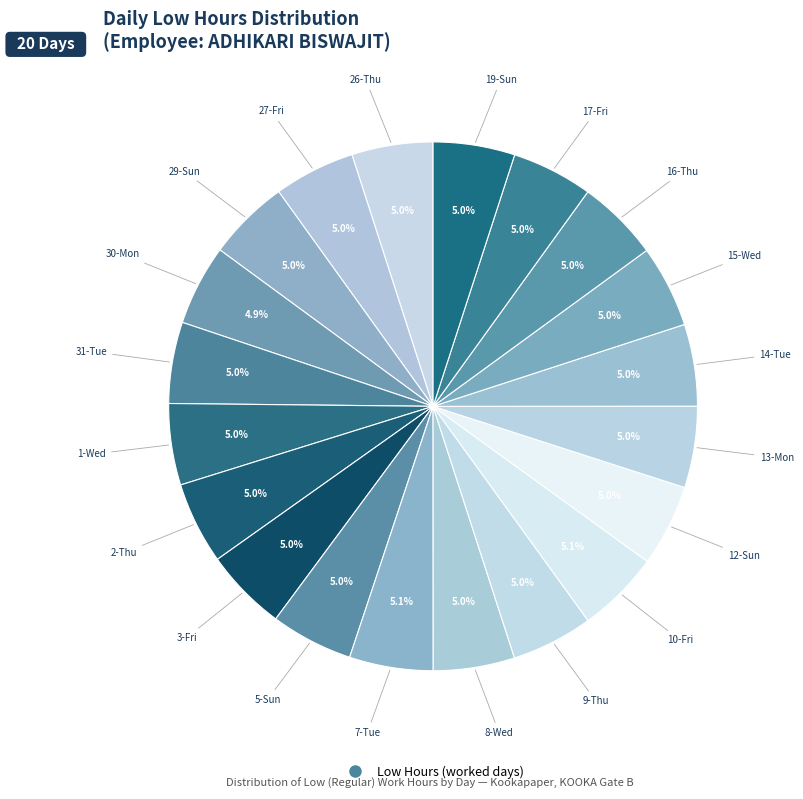

Rank the categories by value from highest to lowest.

7-Tue, 10-Fri, 3-Fri, 5-Sun, 15-Wed, 2-Thu, 16-Thu, 29-Sun, 12-Sun, 14-Tue, 19-Sun, 9-Thu, 13-Mon, 1-Wed, 31-Tue, 8-Wed, 26-Thu, 27-Fri, 17-Fri, 30-Mon